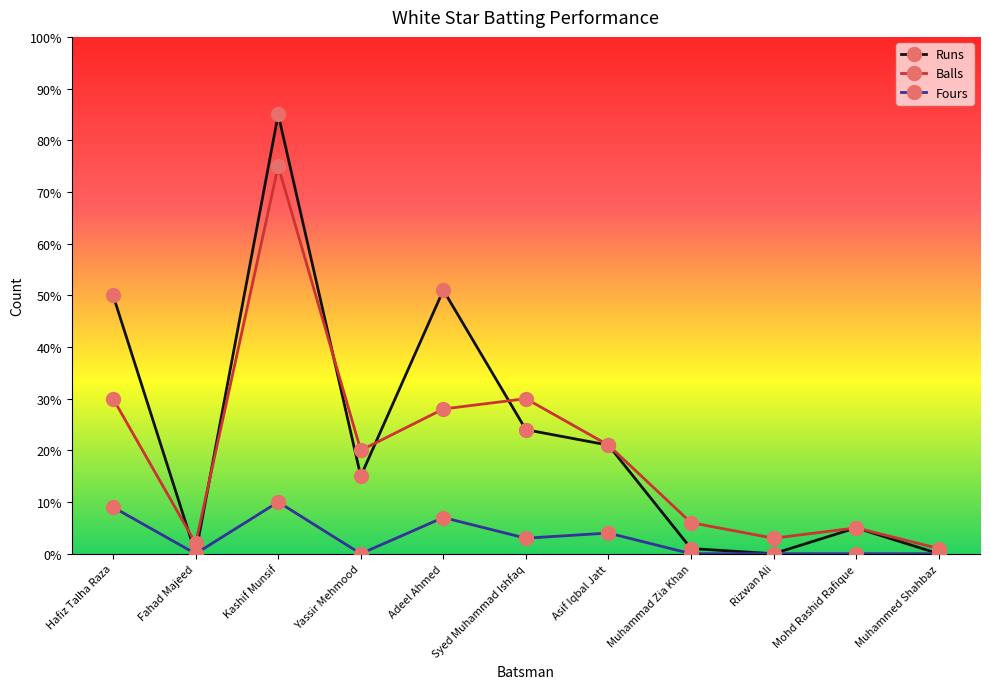

True or false: Balls and Runs intersect in this chart.

True